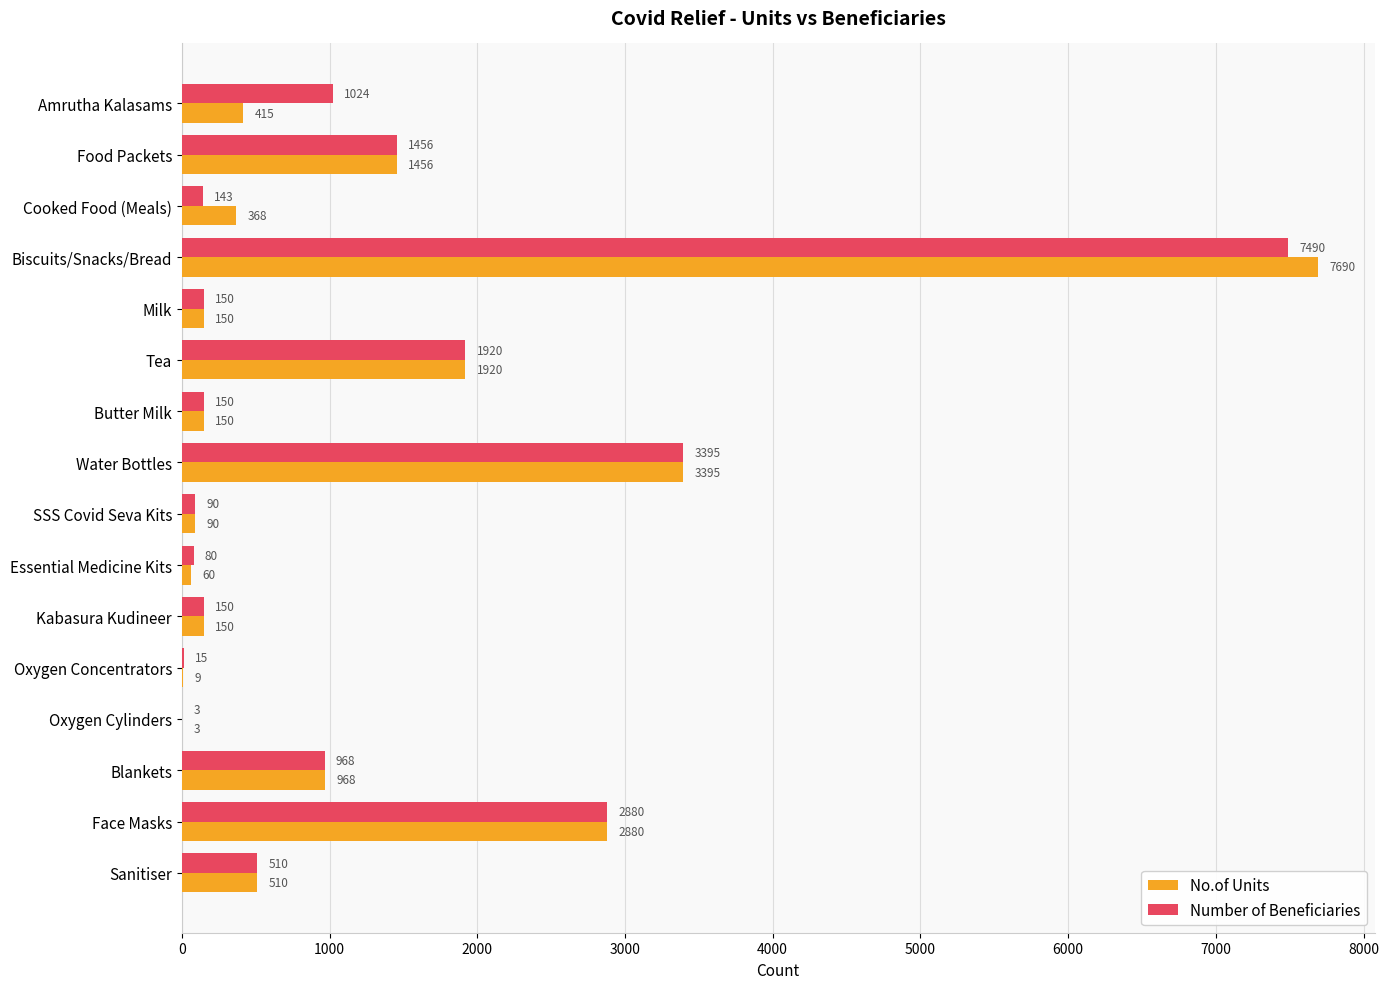

Is it true that Number of Beneficiaries equals 610 at Blankets?

False